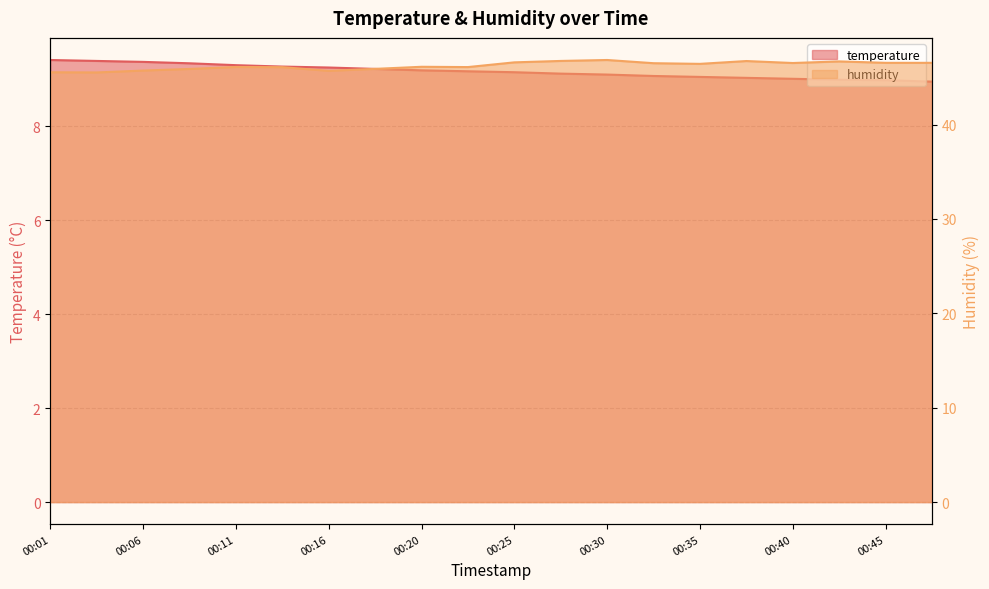

What is the difference between the maximum and minimum values in the humidity series?

1.3